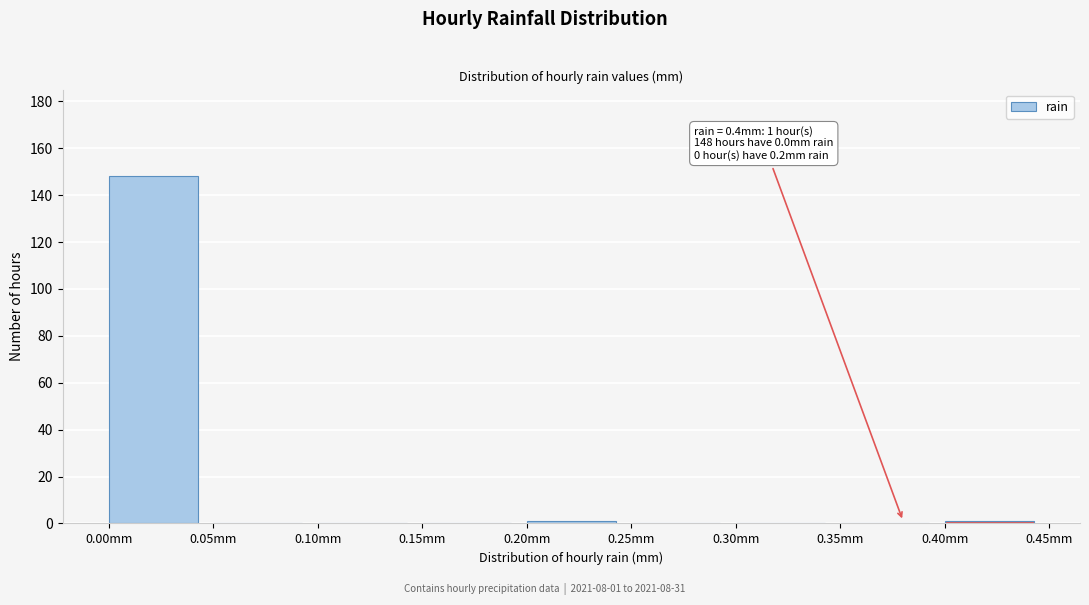

Over which range of the x-axis is the bar tallest?

0.00 to 0.05